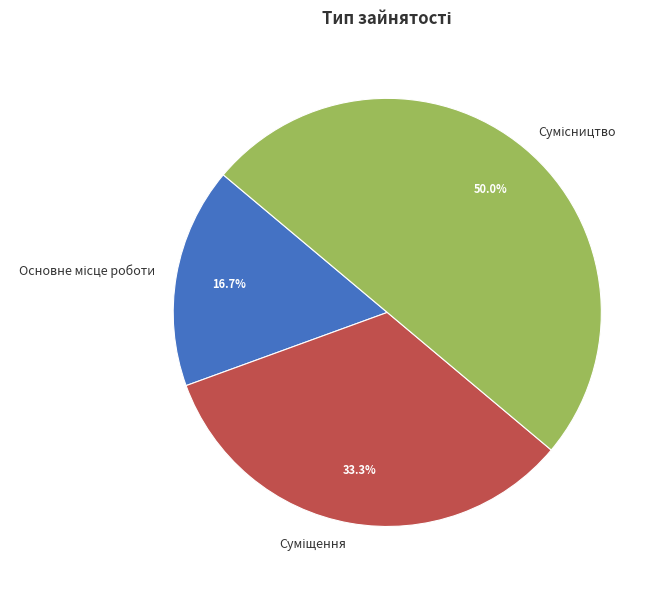

How many segments does this pie chart have?

3